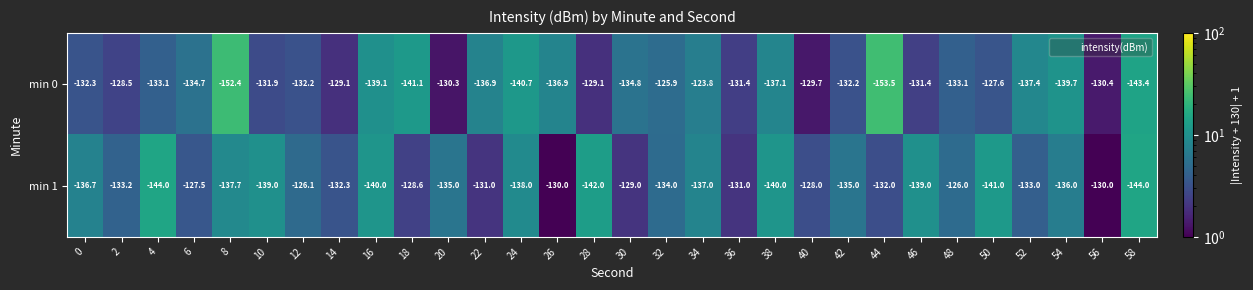

Read the min 1 value at 42.

-135.0